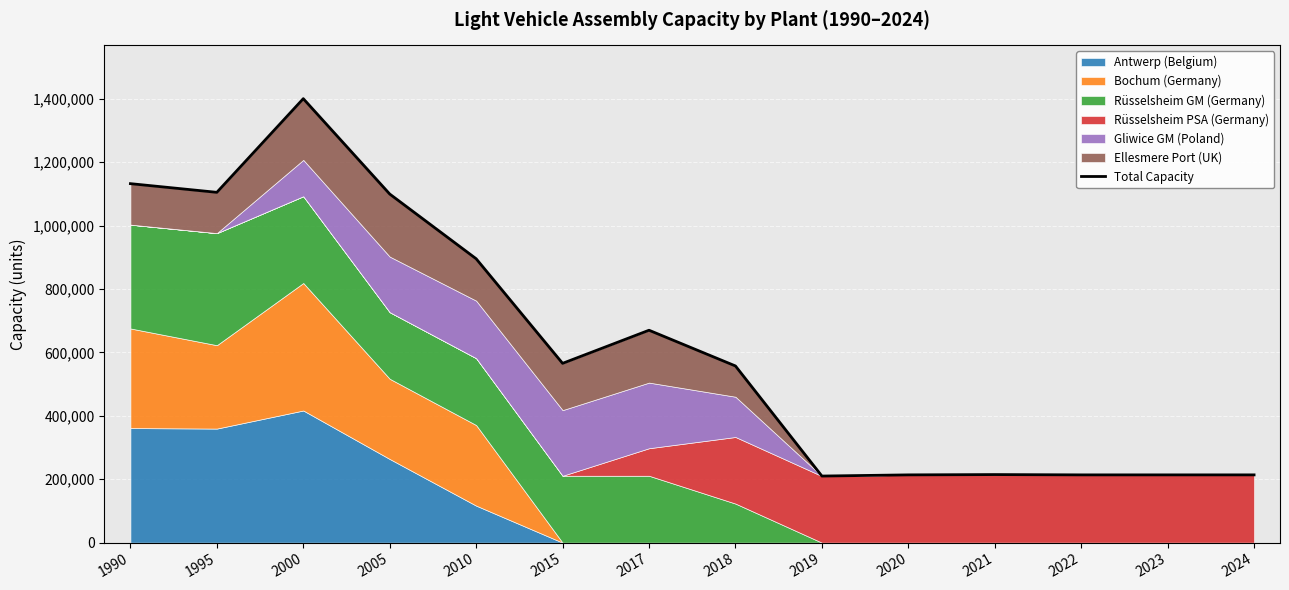

What is the average value?

621678